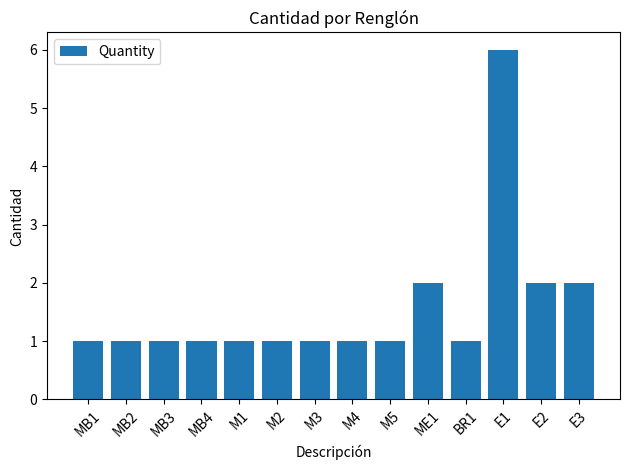

What is the change in value from MB1 to E1?

+5